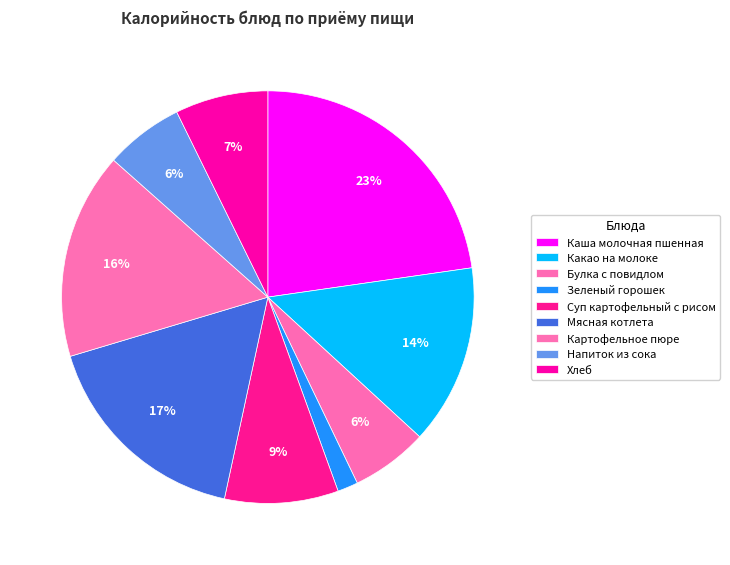

How many segments does this pie chart have?

9